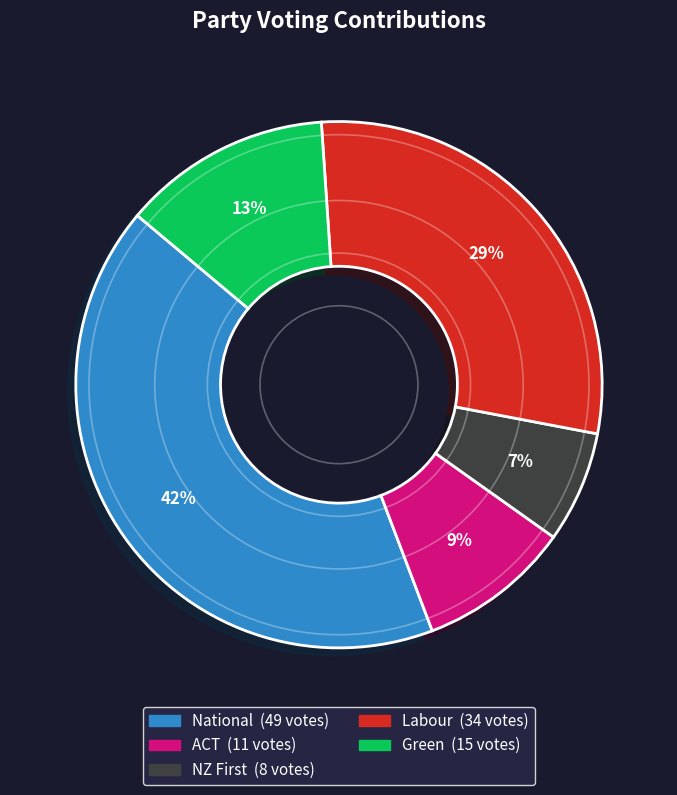

To the nearest percent, what is the combined percentage of Green and National?

55%